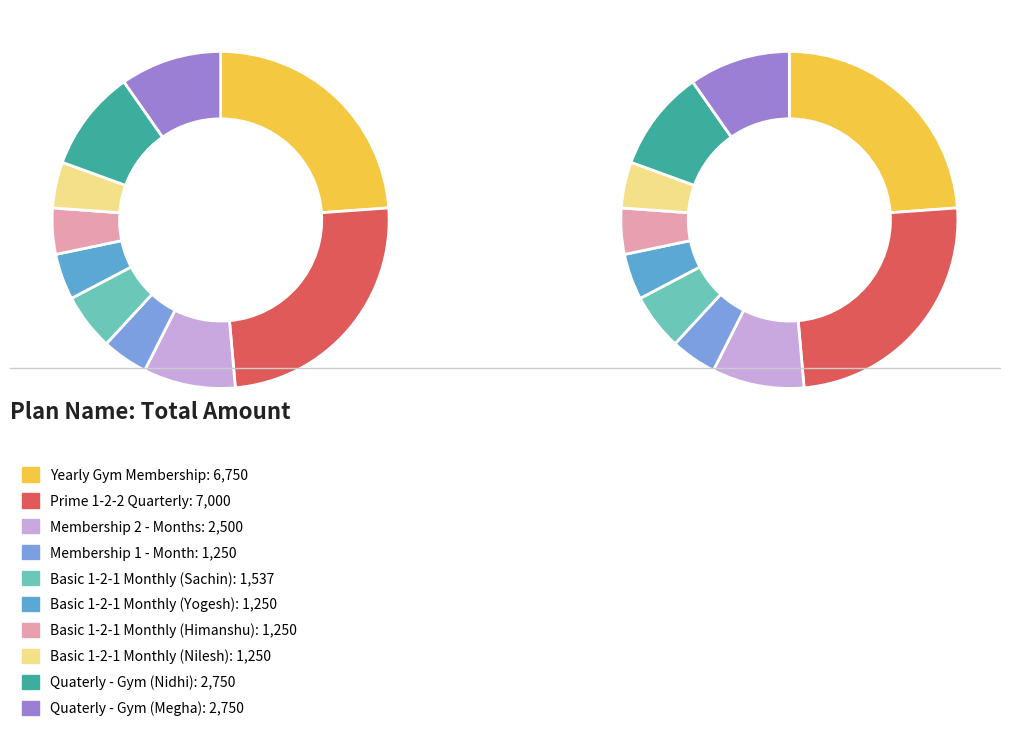

What percentage is NOT represented by Membership 1 - Month?

95.6%